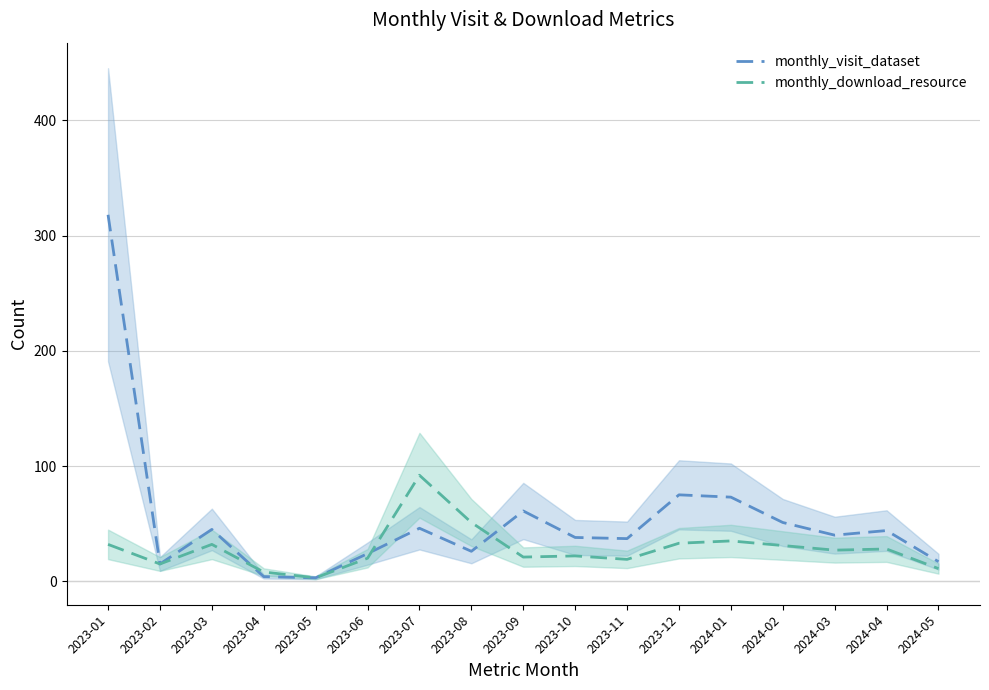

What are all the series names shown in the legend?

monthly_visit_dataset, monthly_download_resource